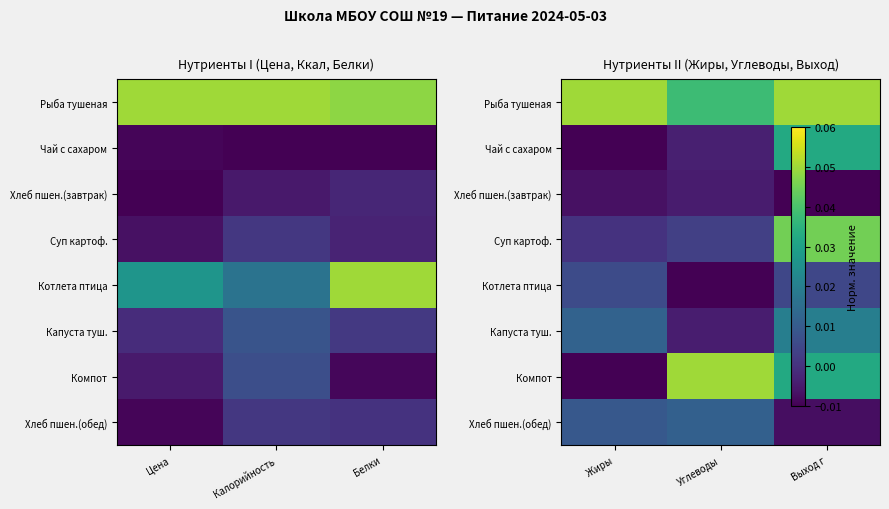

Which series has the largest range (max minus min)?

Компот